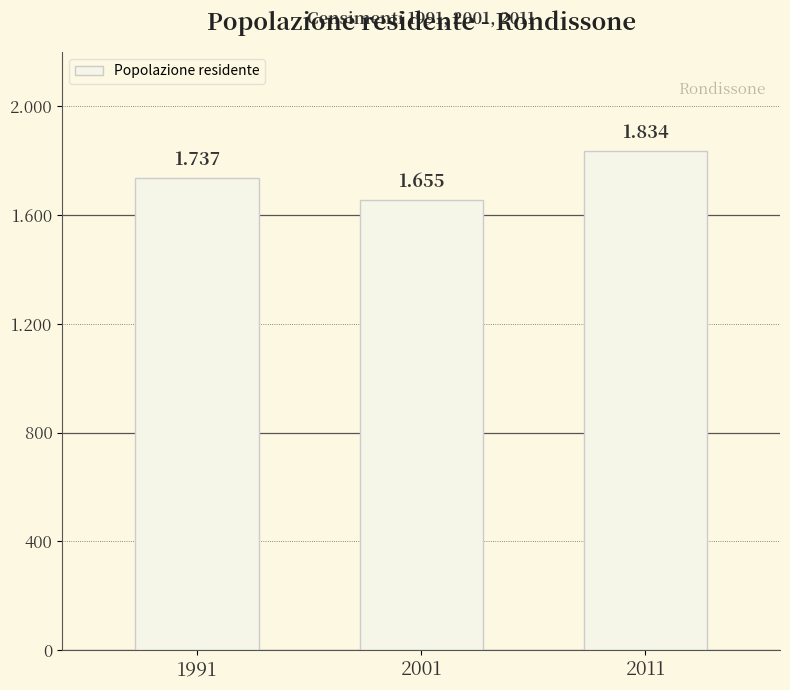

Reading left to right, extract all data points from this chart.

1991=1737	2001=1655	2011=1834